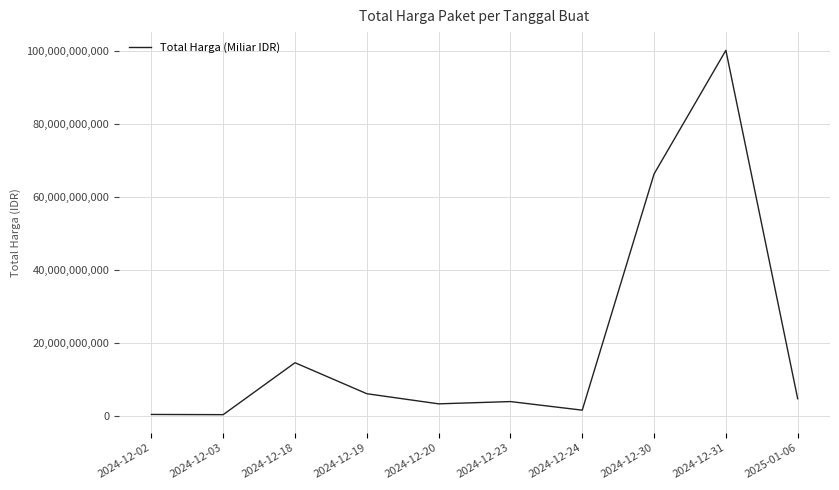

What is the maximum value shown in the chart?

100287863292